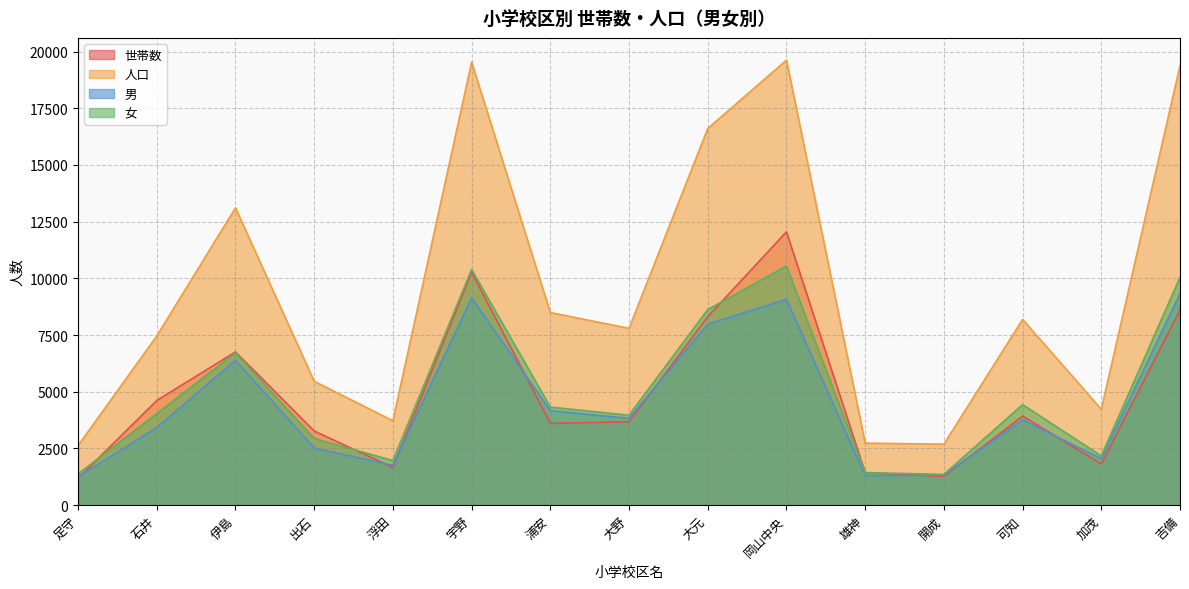

What is the smallest value displayed?

1181